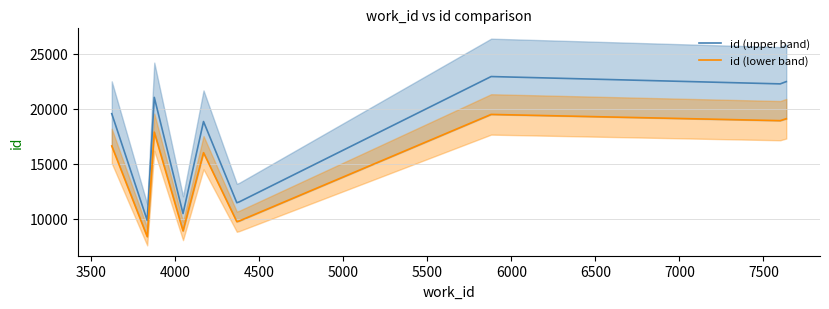

True or false: id (lower band) and id (upper band) intersect in this chart.

False